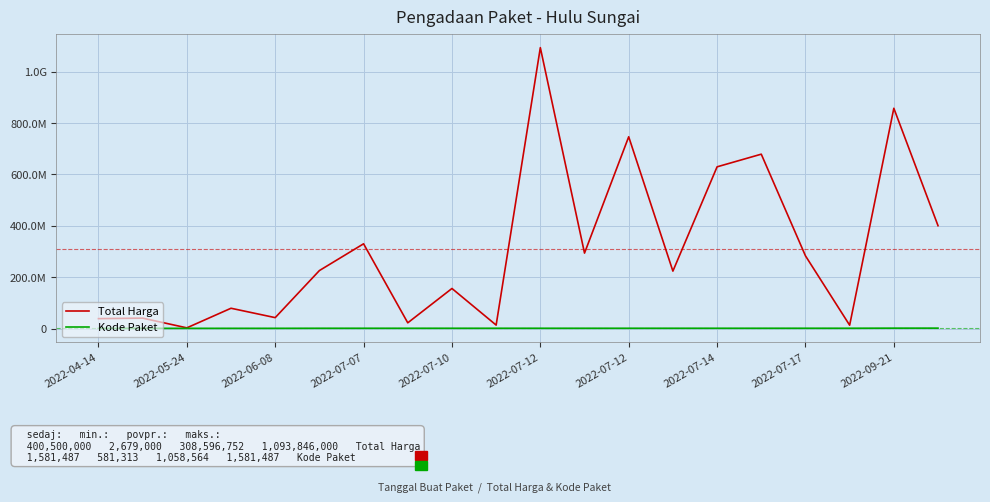

Is this an area chart (filled region under the line)?

No